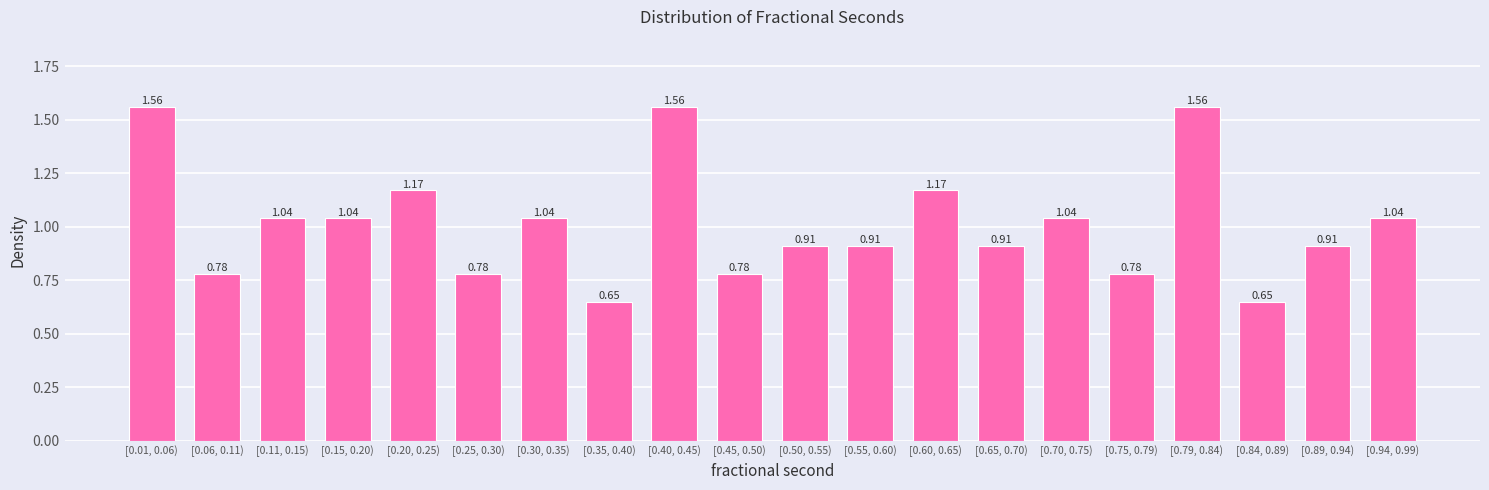

What is the difference between the values at [0.15, 0.20) and [0.01, 0.06)?

0.5